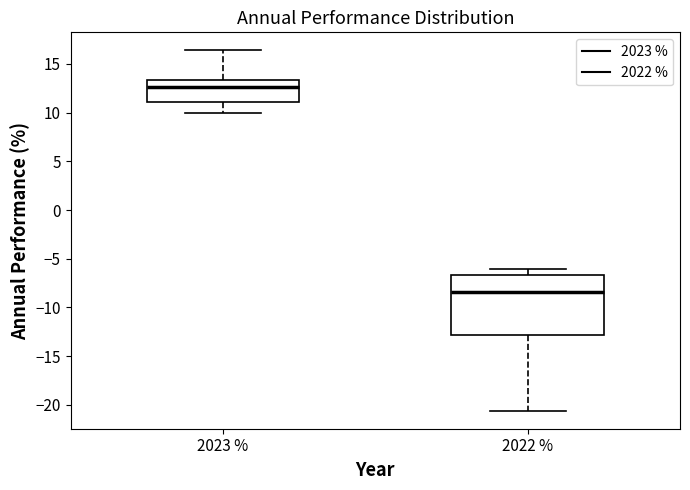

Reading left to right, read every box against the y-axis: the position of its median line, the range the box covers, and the ends of its whiskers. The values are not printed on the chart, so give them approximately, as read against the axis.

2023 %: median 12.5, box 11.0 to 13.5, whiskers 10.0 to 16.5
2022 %: median -8.5, box -13.0 to -6.5, whiskers -20.5 to -6.0